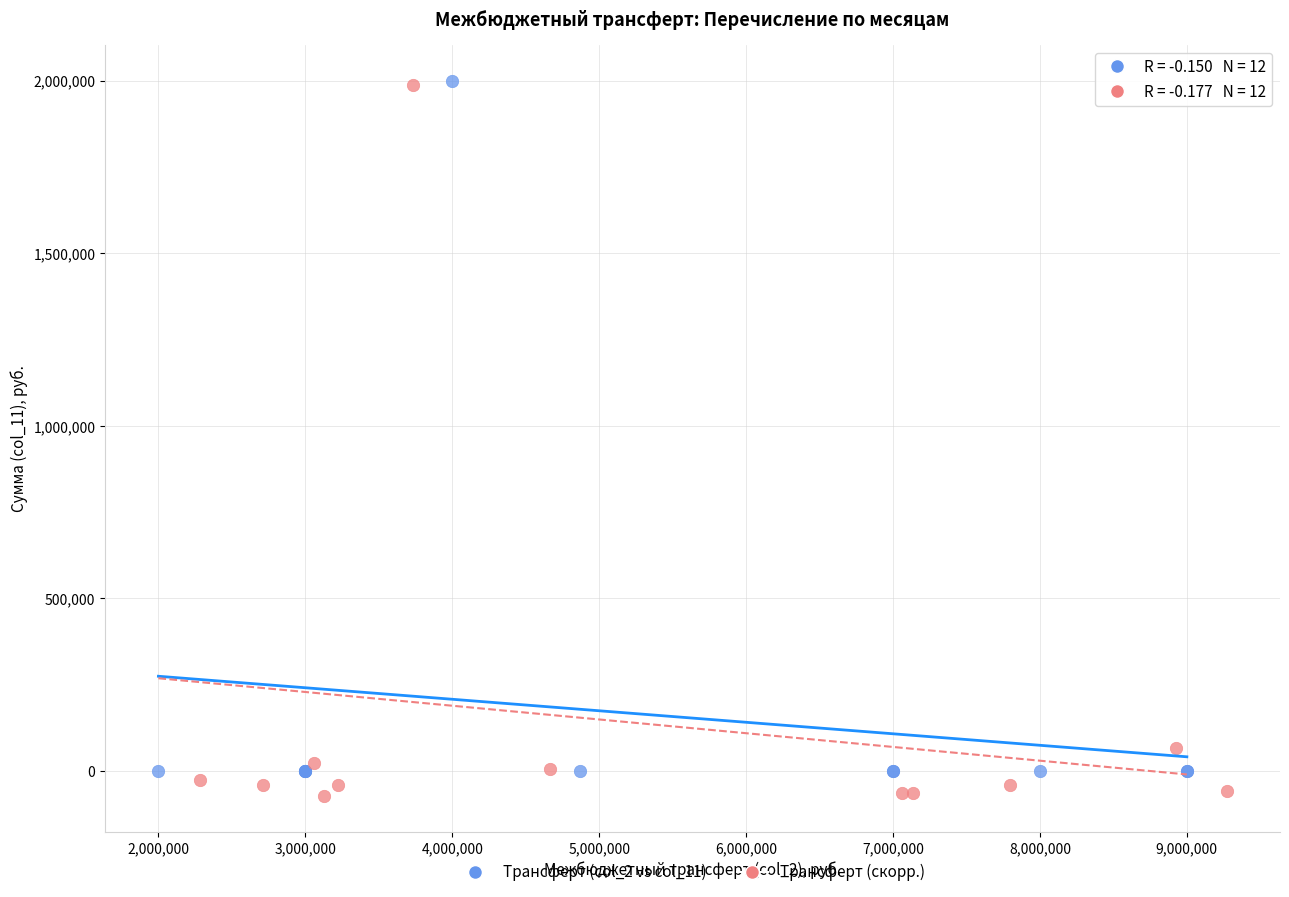

Which series has the largest Y range (max minus min)?

Трансферт (скорр.)